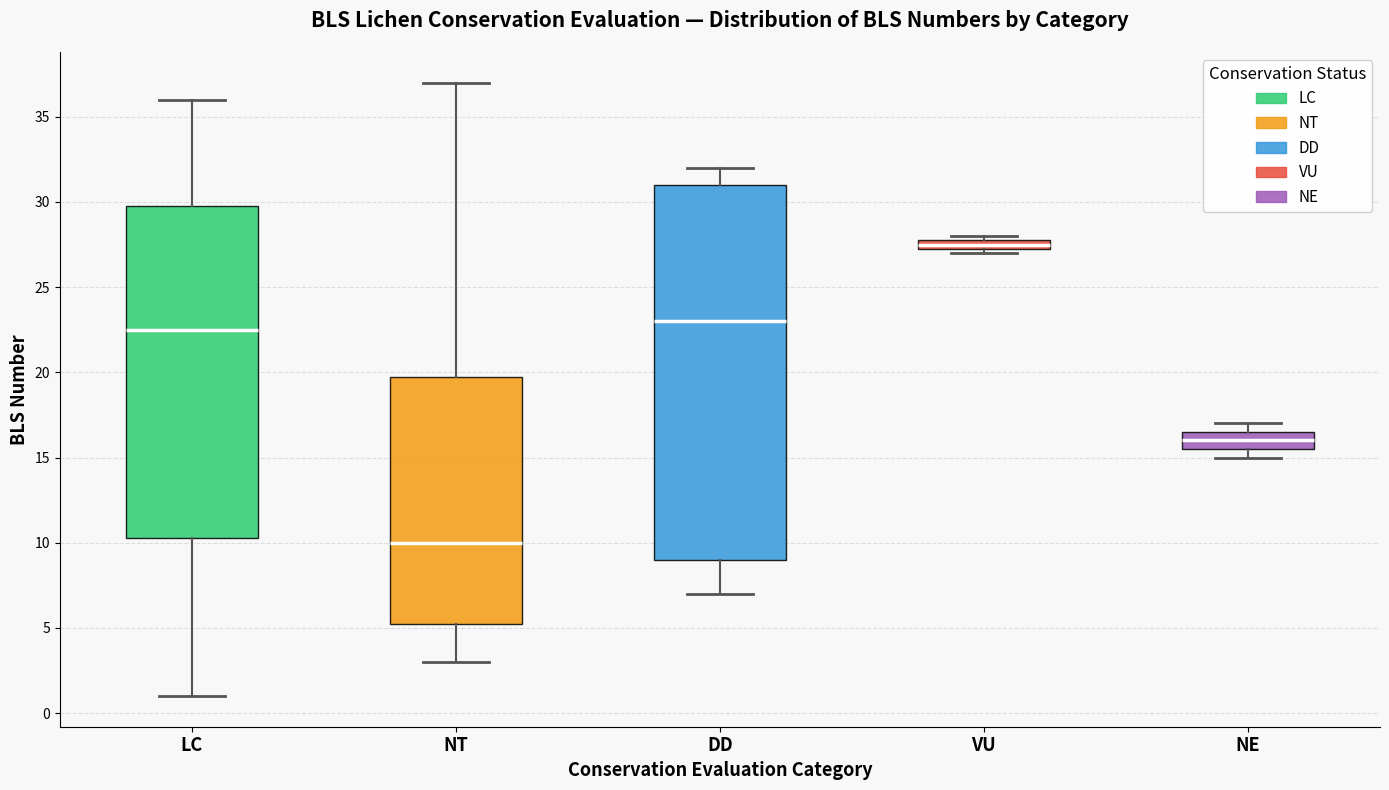

Which box has the lowest median line?

NT